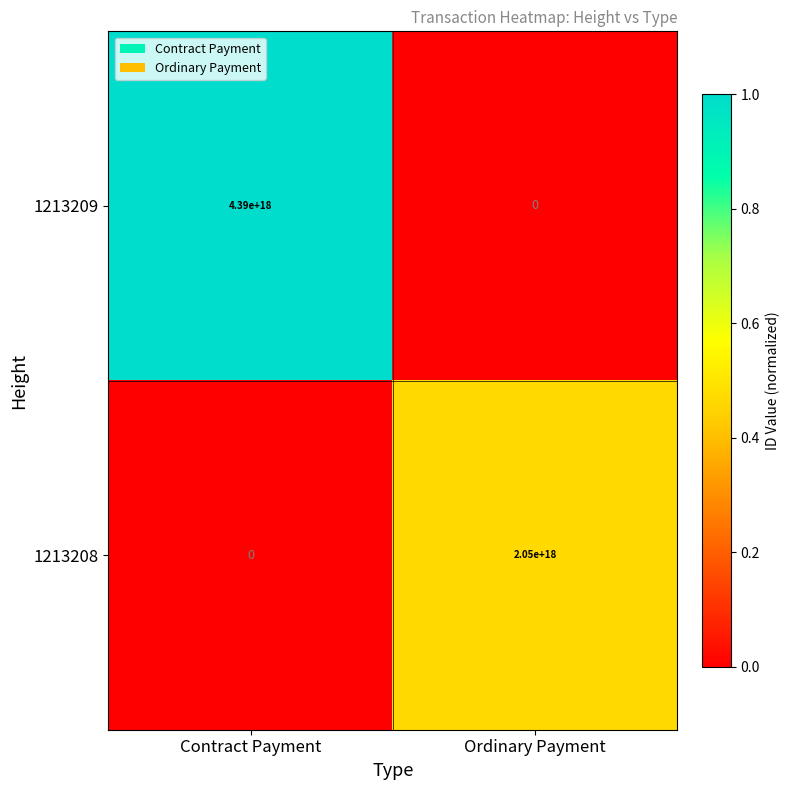

Which series has the largest range (max minus min)?

1213209